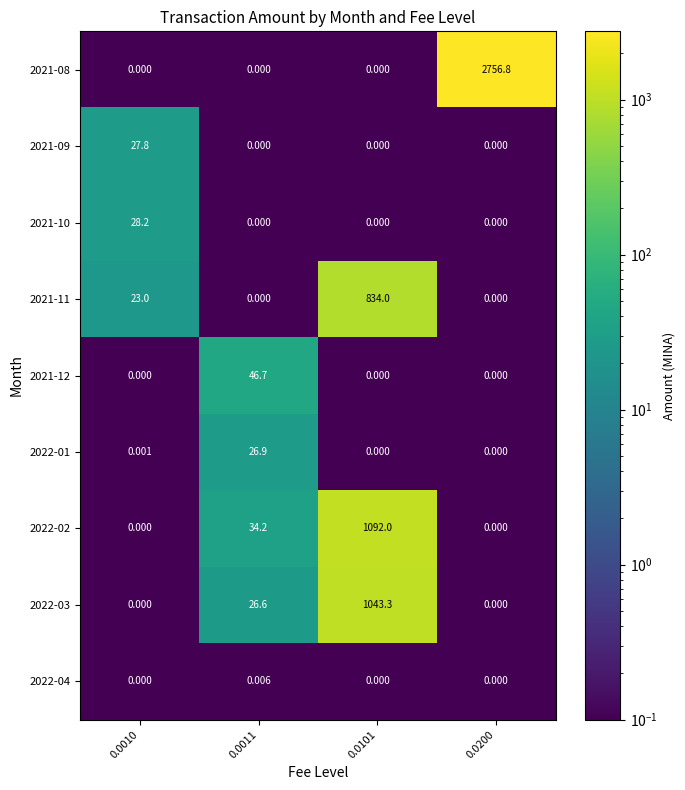

Is the value of 2021-11 at 0.0101 greater than the value of 2022-03 at 0.0010?

Yes